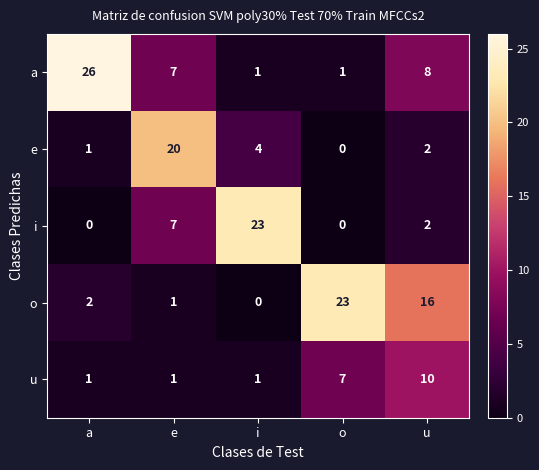

Which series has the largest total across all categories?

a